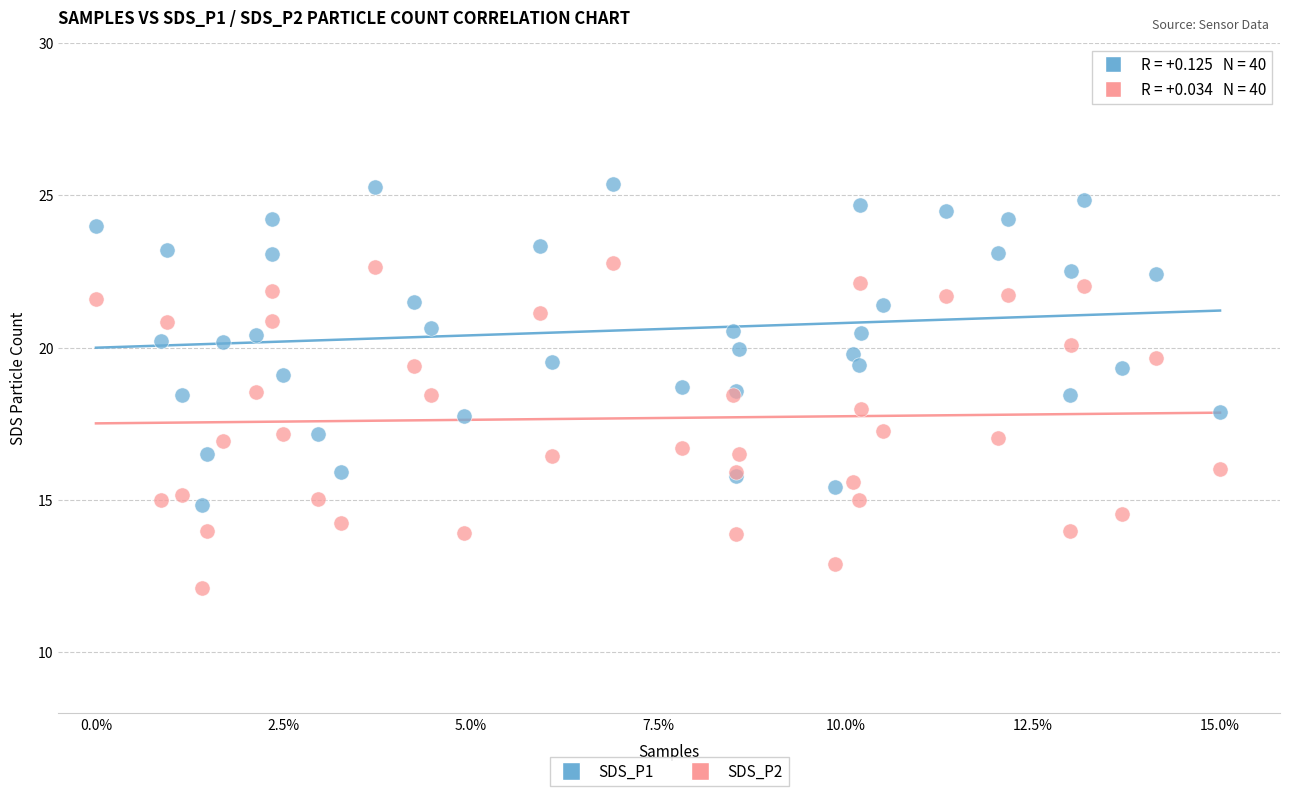

What is the X range (max minus min) for the scatter plot?

15.0